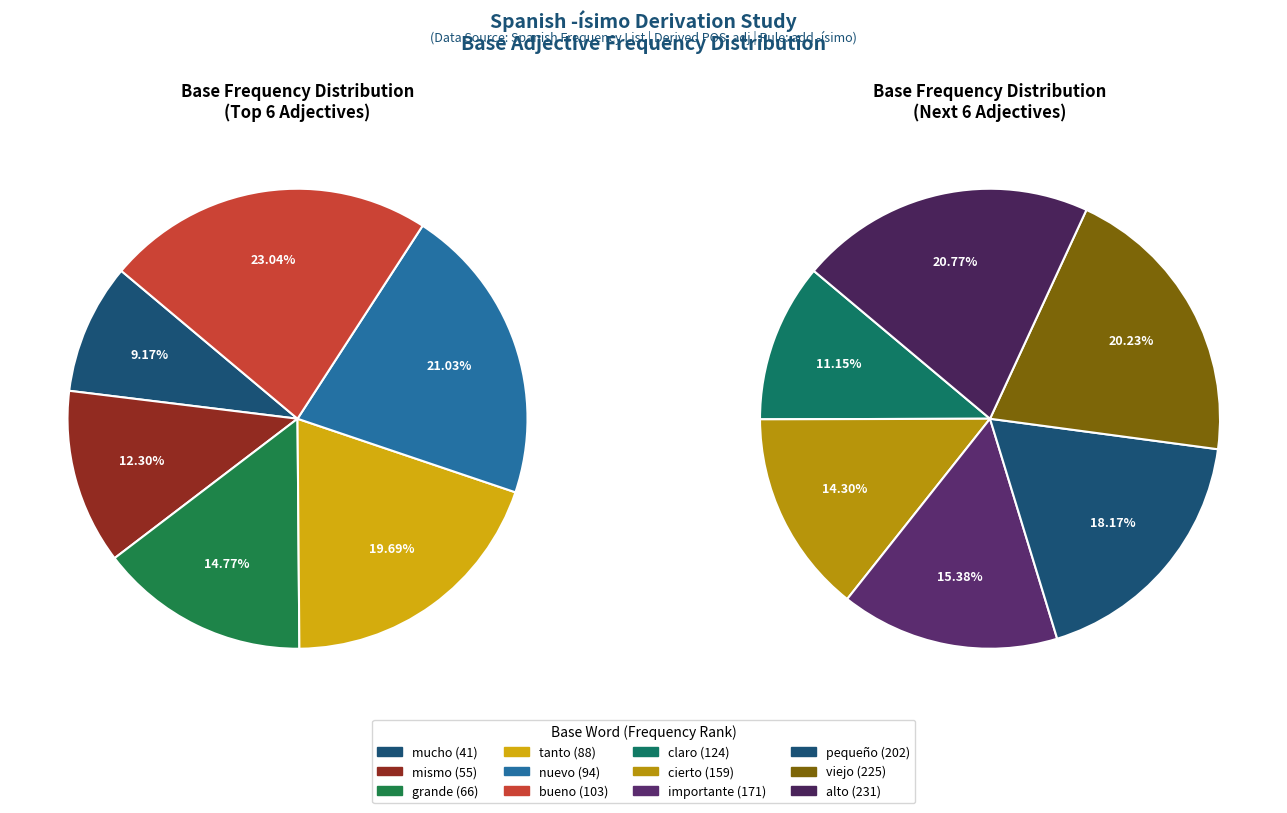

What is the ratio of the value at mismo to the value at nuevo?

0.6